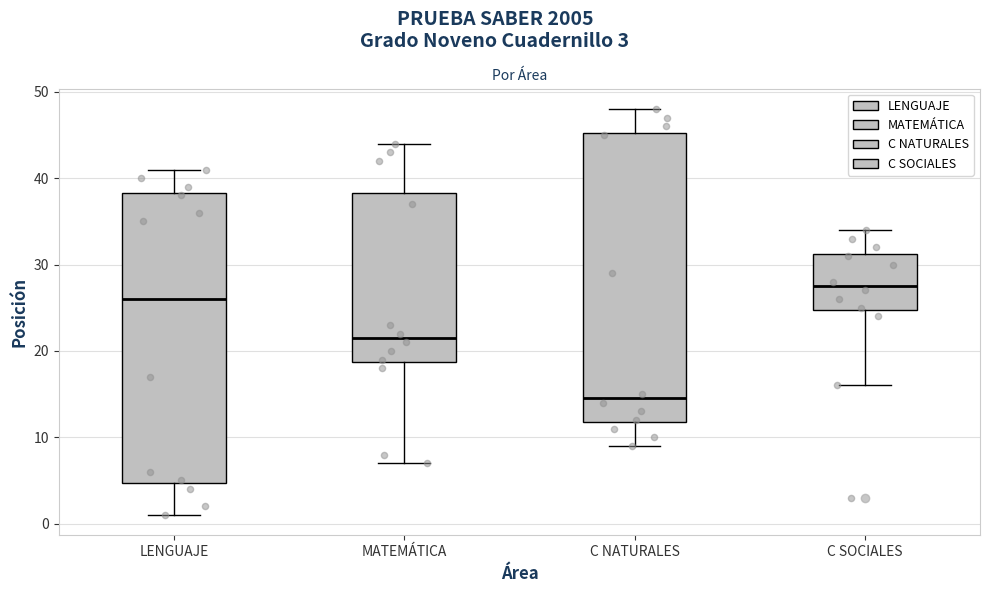

Reading left to right, read every box against the y-axis: the position of its median line, the range the box covers, and the ends of its whiskers. The values are not printed on the chart, so give them approximately, as read against the axis.

LENGUAJE: median 26, box 5 to 38, whiskers 1 to 41
MATEMÁTICA: median 22, box 19 to 38, whiskers 7 to 44
C NATURALES: median 15, box 12 to 45, whiskers 9 to 48
C SOCIALES: median 28, box 25 to 31, whiskers 16 to 34